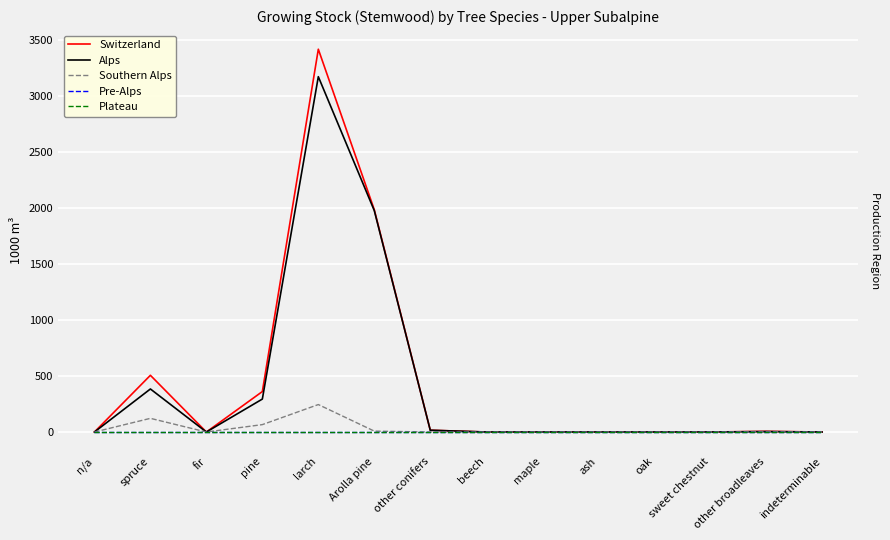

Reading right to left, extract all data points from this chart.

Switzerland: 0	6	0	0	0	0	0	16	1983	3415	361	0	506	0
Alps: 0	4	0	0	0	0	0	16	1975	3170	294	0	384	0
Southern Alps: 0	2	0	0	0	0	0	0	8	245	66	0	122	0
Pre-Alps: 0	0	0	0	0	0	0	0	0	0	0	0	0	0
Plateau: 0	0	0	0	0	0	0	0	0	0	0	0	0	0